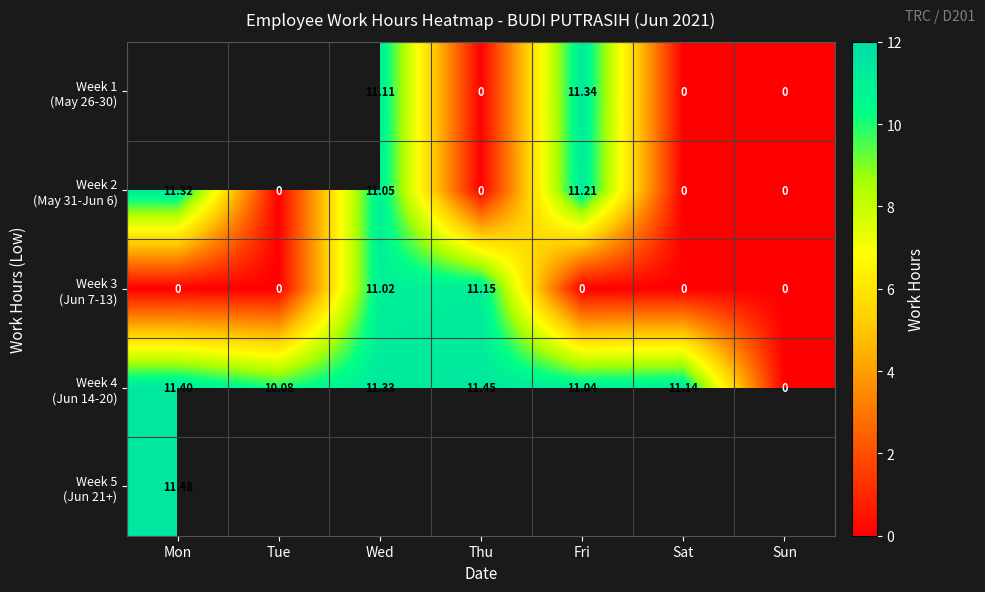

Between Fri and Mon, which is larger?

Mon